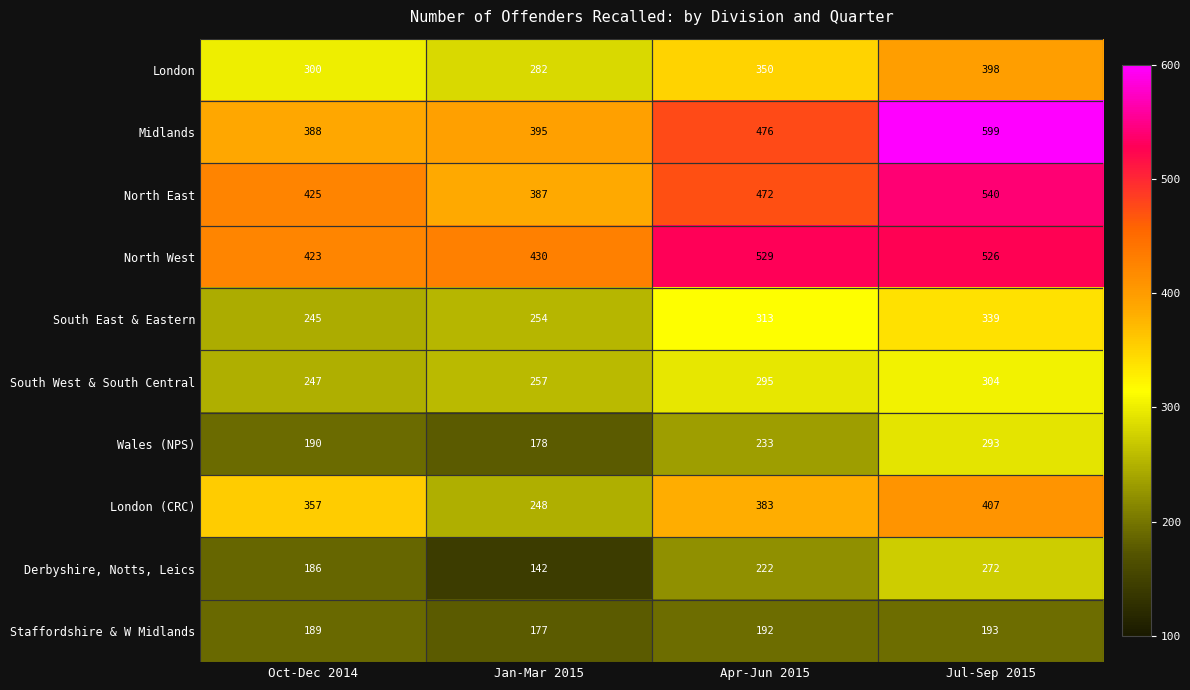

What is the sum of the North East values at Apr-Jun 2015 and Jul-Sep 2015?

1012